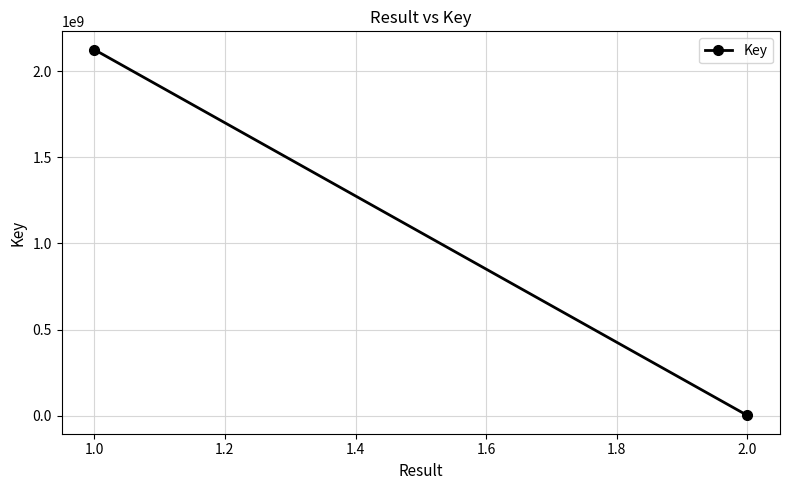

Count the number of data series in this chart.

1